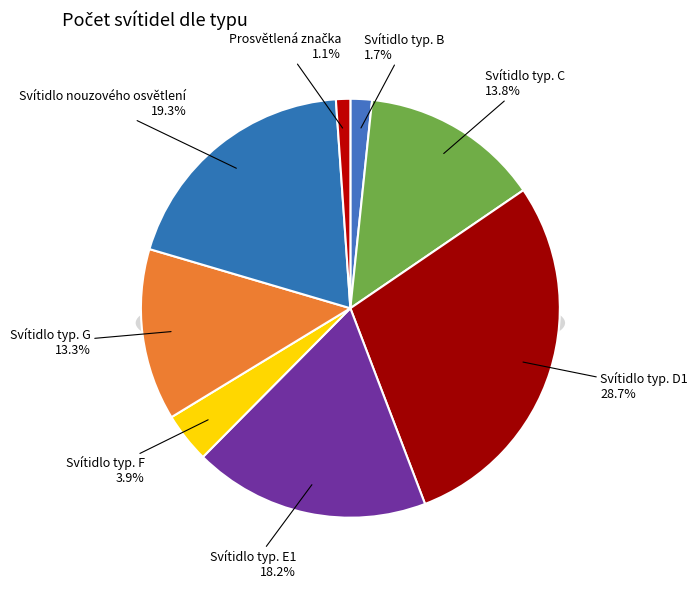

What portion of the pie excludes Svítidlo typ. G?

86.7%